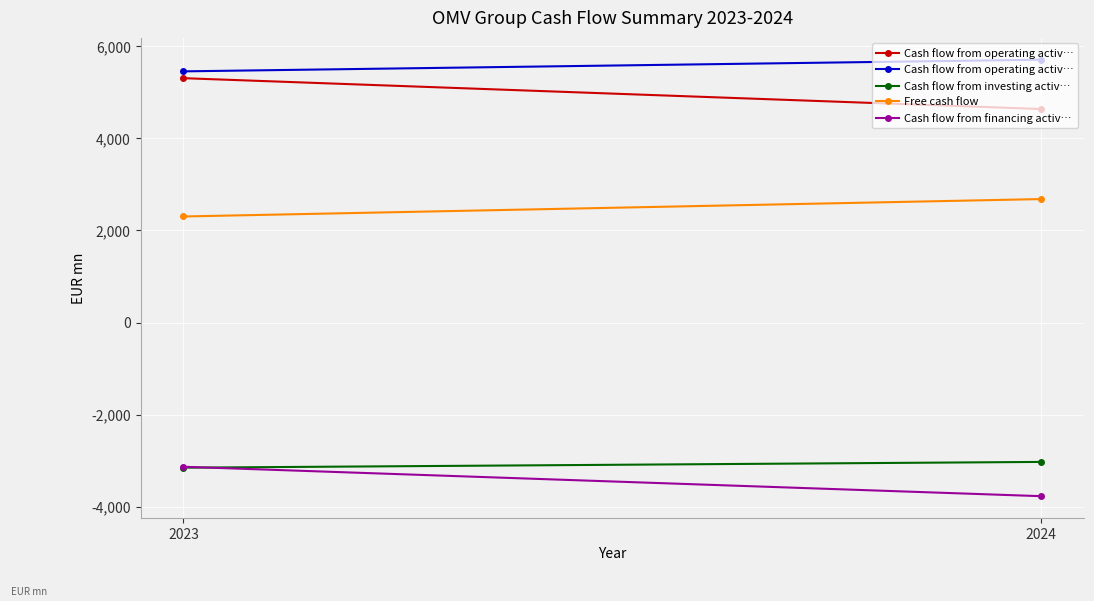

At which category is the sum across all series the highest?

2024